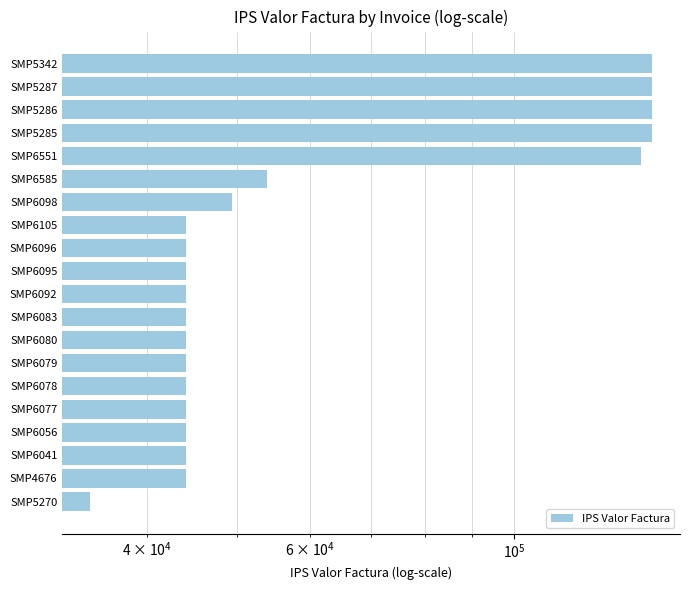

What is the ratio of the value at SMP6079 to the value at SMP6080?

1.0